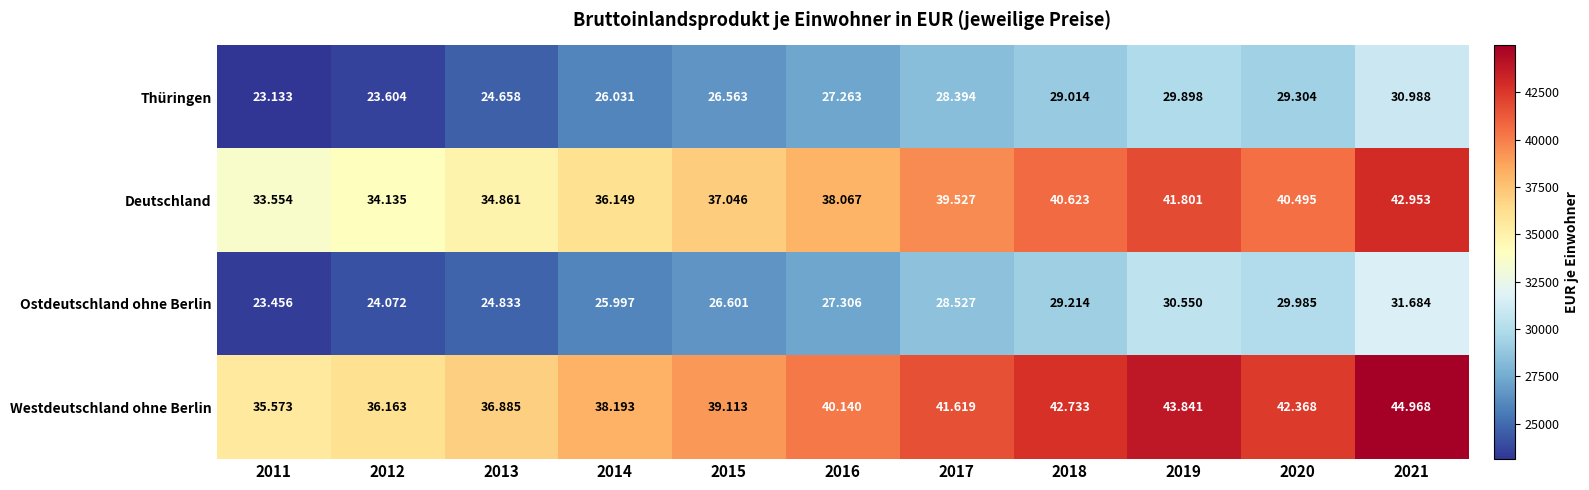

Count the number of categories in the chart.

11